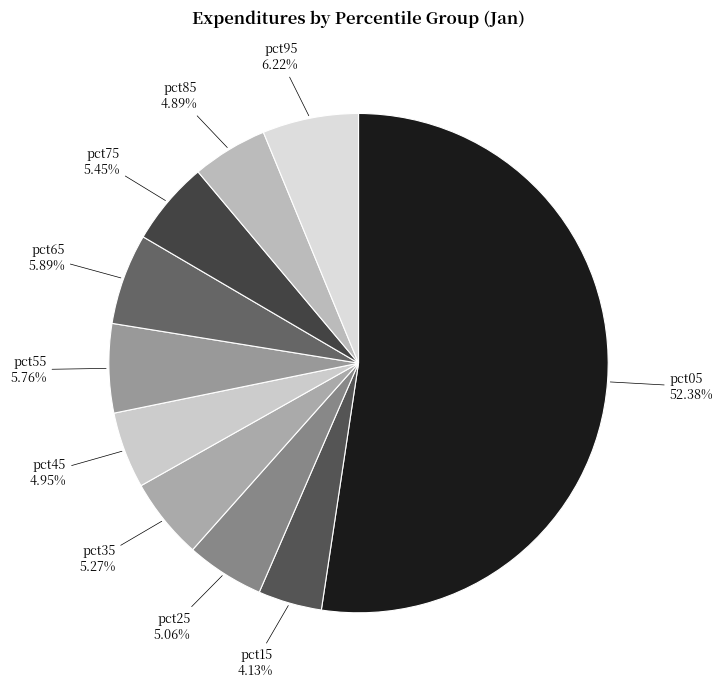

Which slice is the smallest?

pct15